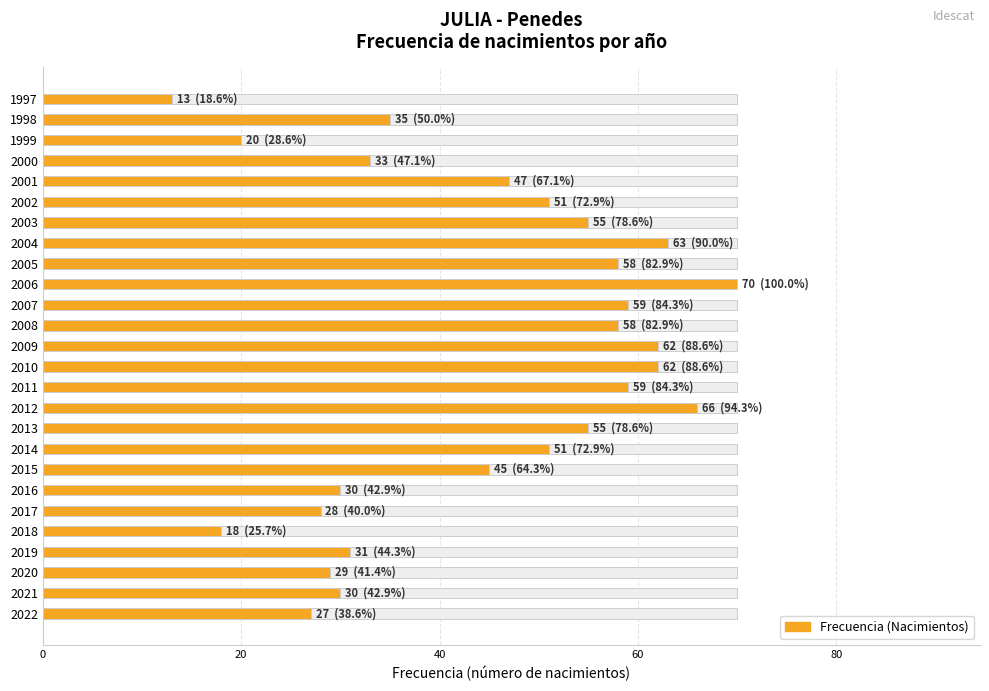

How many data points are less than 51?

13